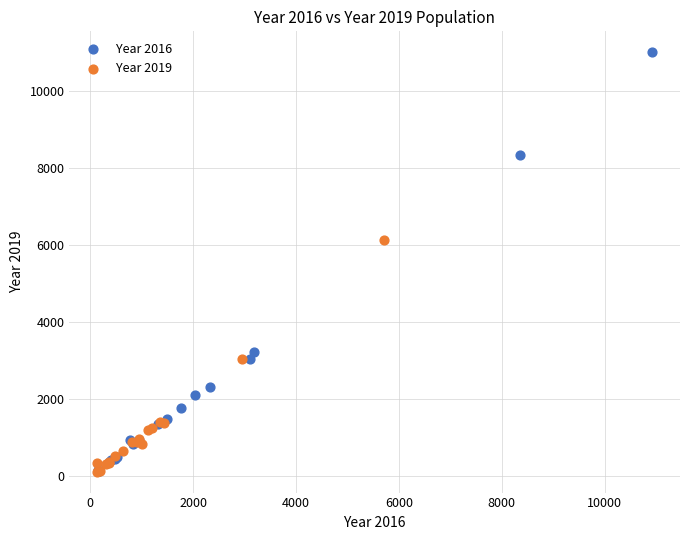

Which series has the largest Y range (max minus min)?

Year 2016